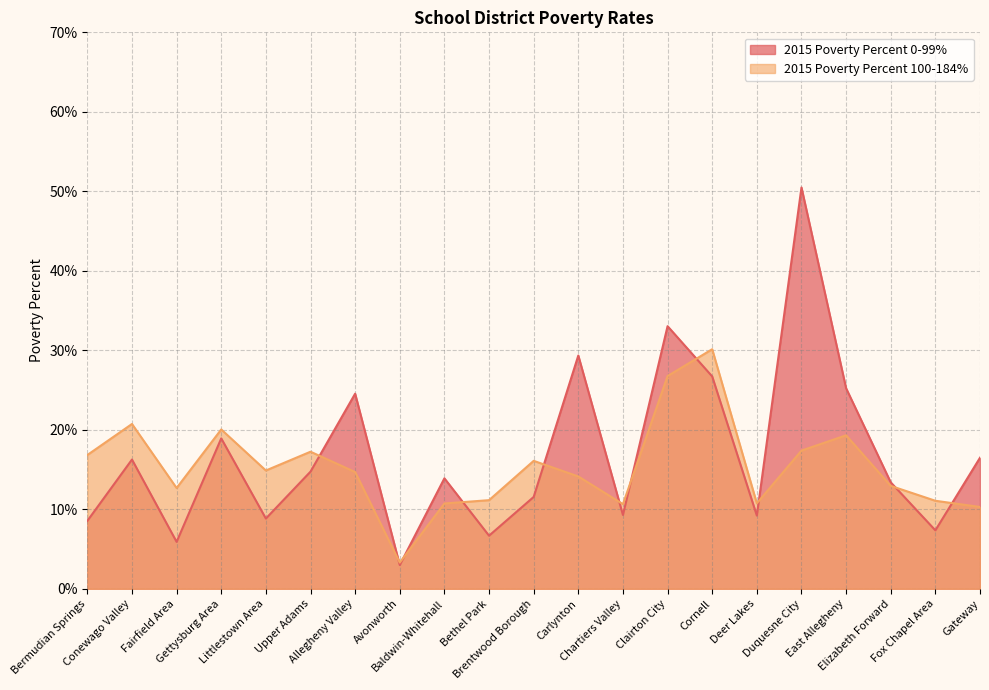

What is the difference between the second highest and second lowest values in the 2015 Poverty Percent 0-99% series?

0.3